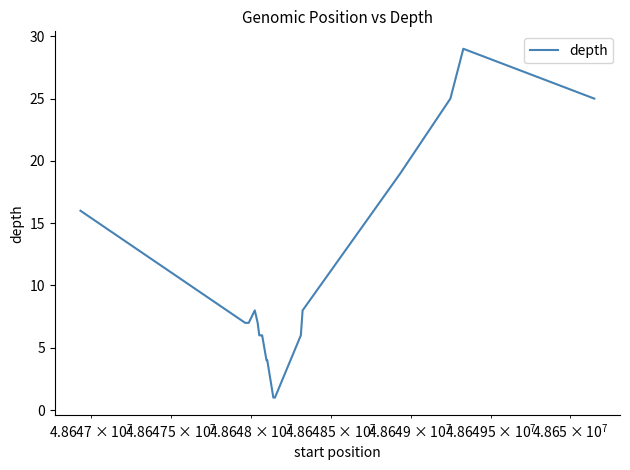

What is the greatest value displayed?

29